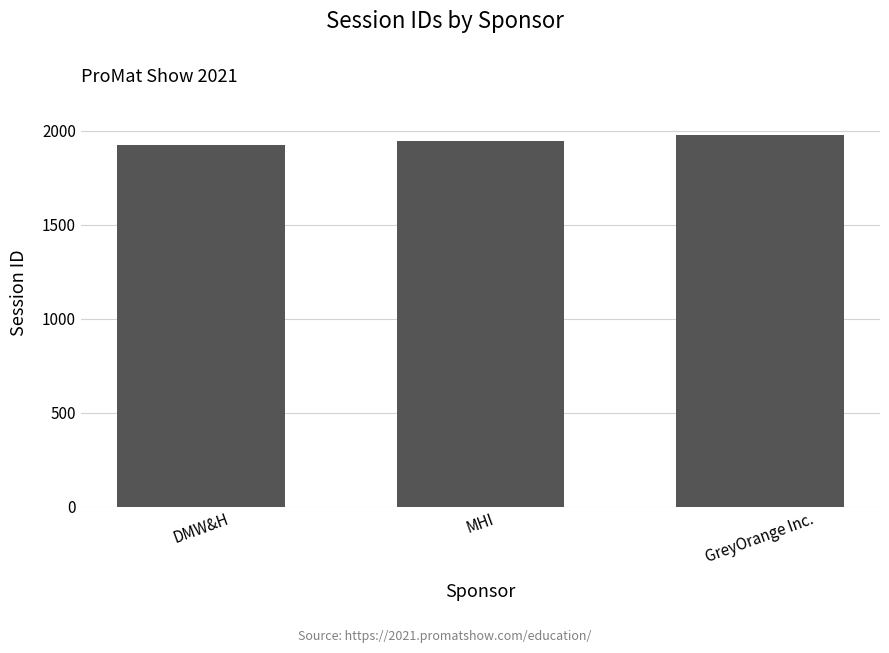

List the labels in order of value, smallest first.

DMW&H, MHI, GreyOrange Inc.